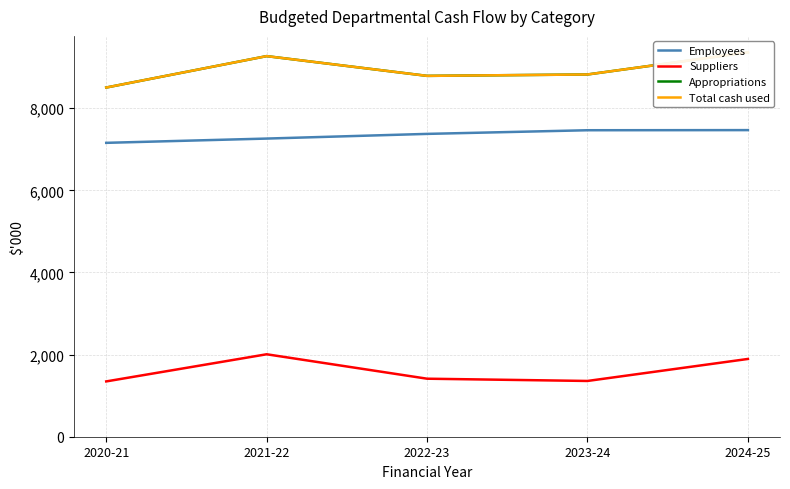

Is the value of Total cash used at 2021-22 greater than the value of Appropriations at 2022-23?

Yes